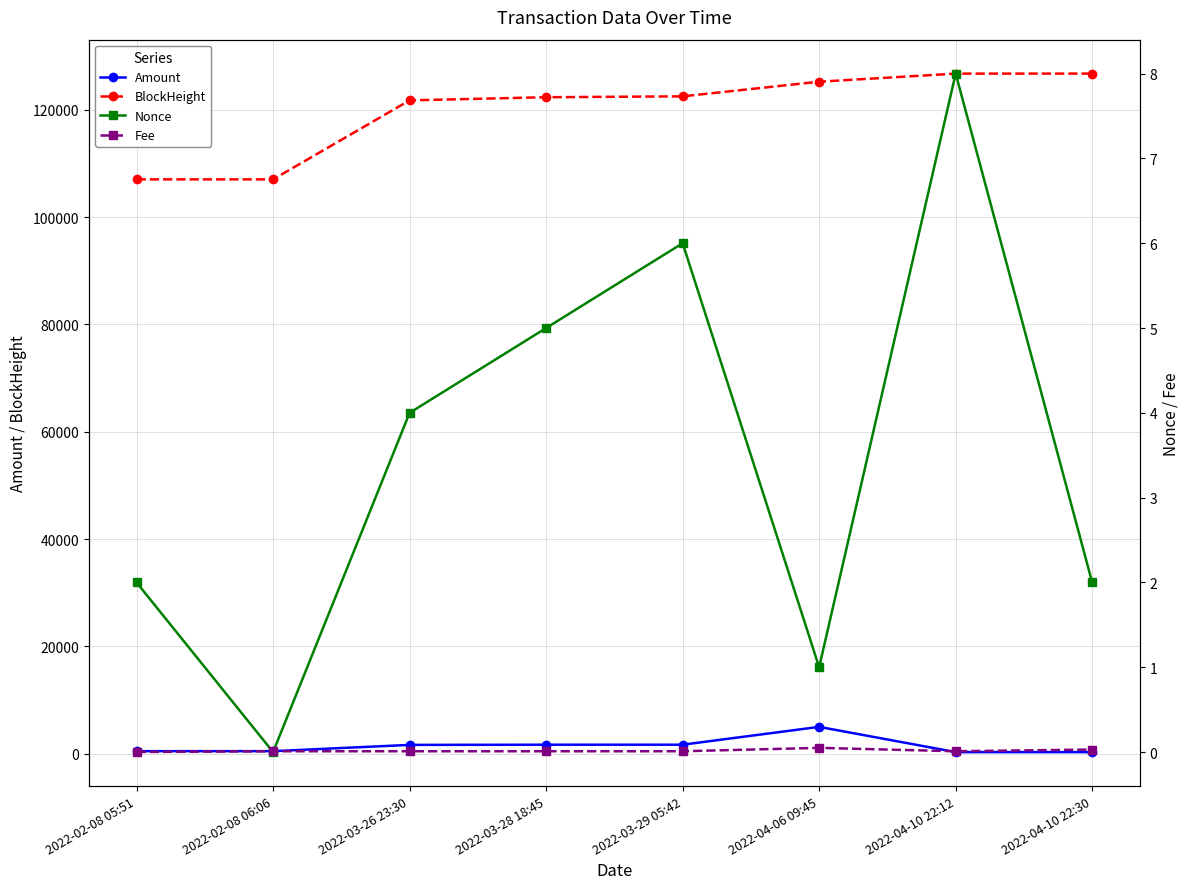

True or false: Fee has more than 1 points higher than both neighbors.

False